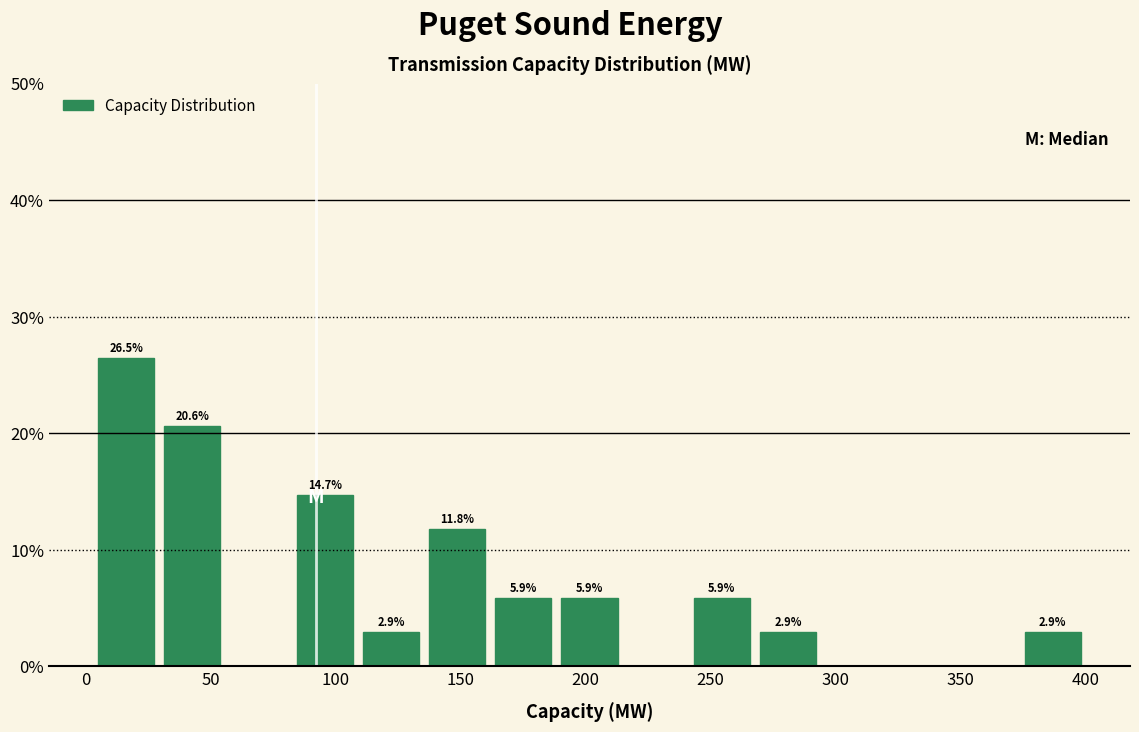

Over which range of the x-axis is the bar tallest?

5 to 30